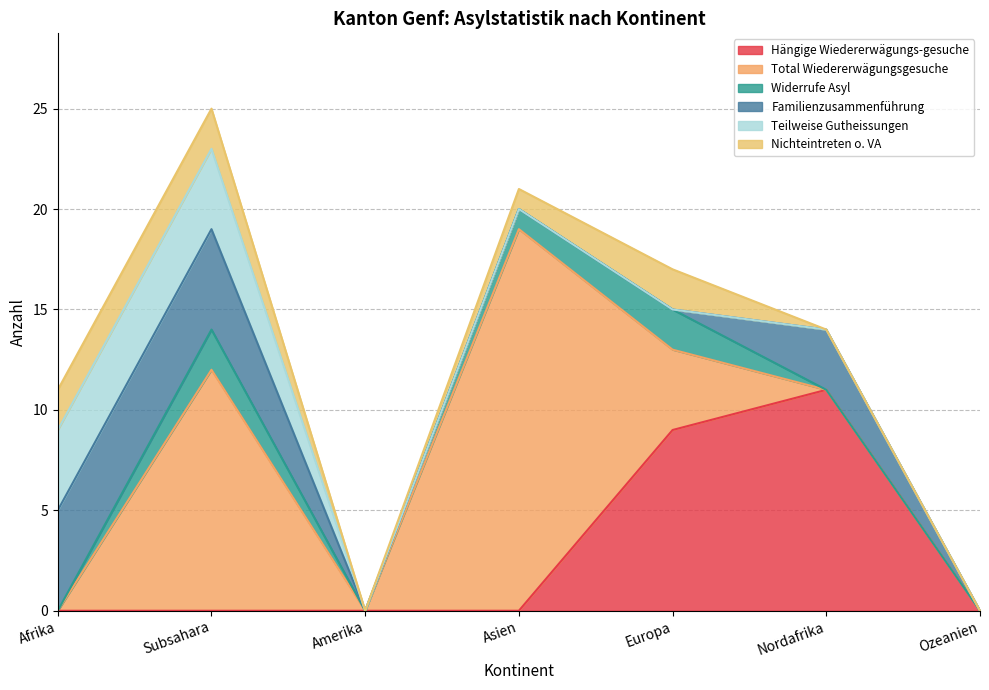

Is it true that Hängige Wiedererwägungs-gesuche equals 0 at Subsahara?

True